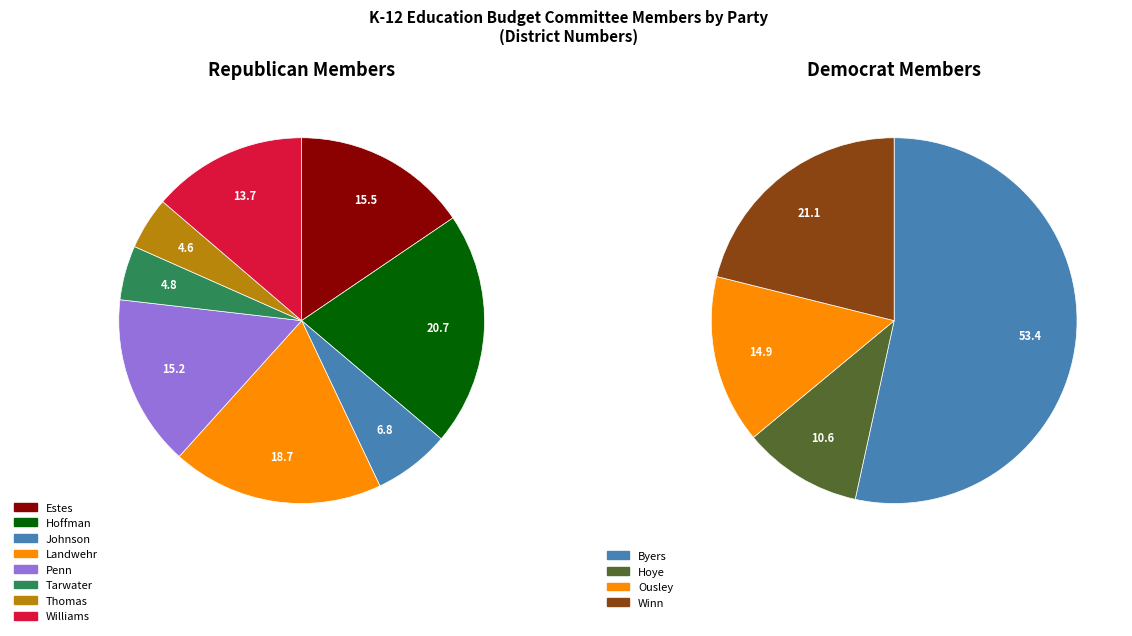

Does Hoffman account for over 50% of the chart?

No